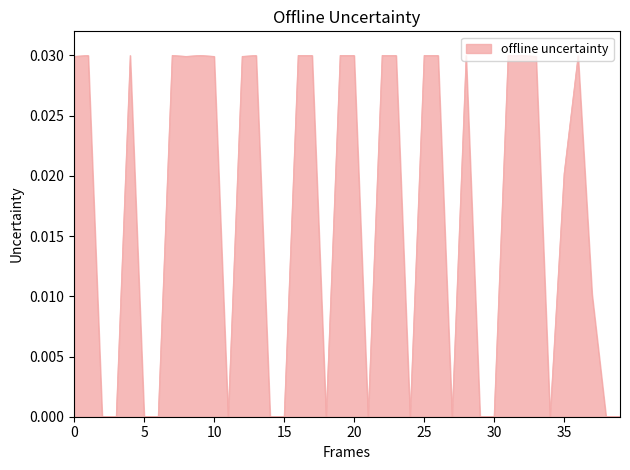

Does the chart display data point markers on the line(s)?

No